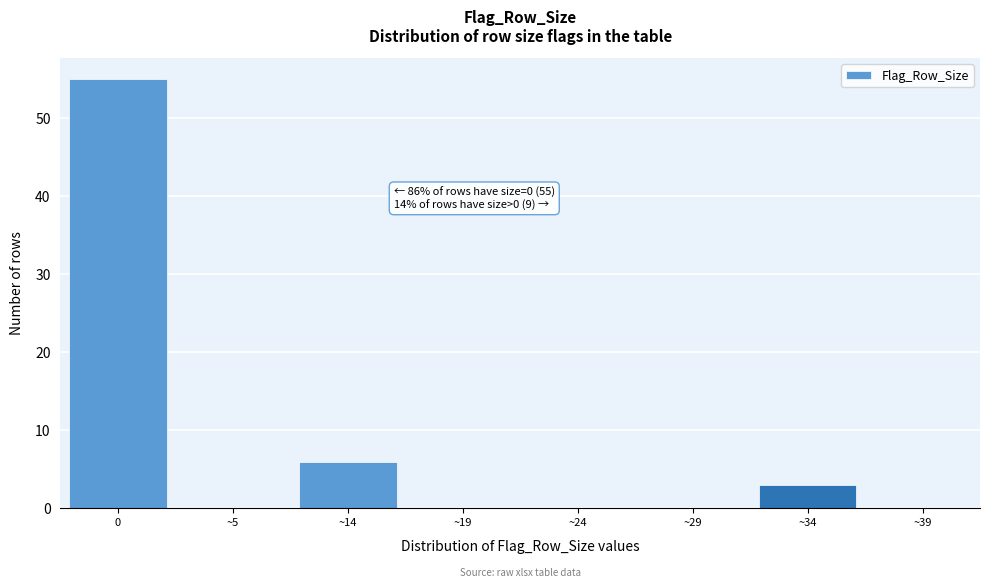

Reading right to left, list all the values displayed in this chart.

~39=0	~34=3	~29=0	~24=0	~19=0	~14=6	~5=0	0=55